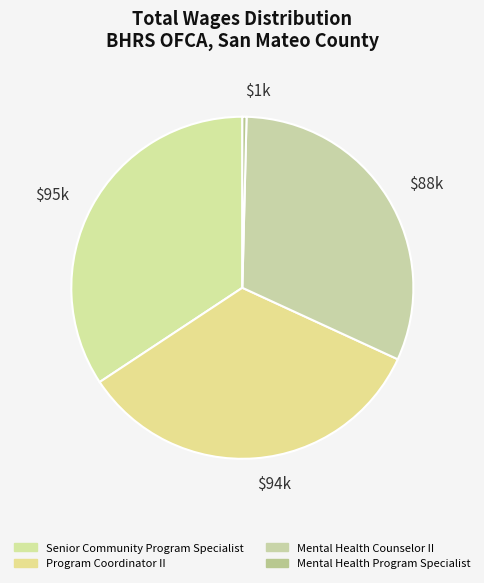

Is the sum of Program Coordinator II and Mental Health Program Specialist greater than half?

No